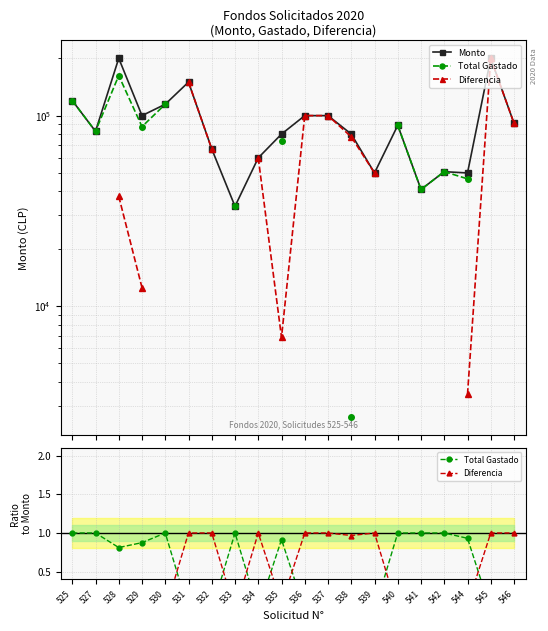

How many lines are shown in the chart?

3